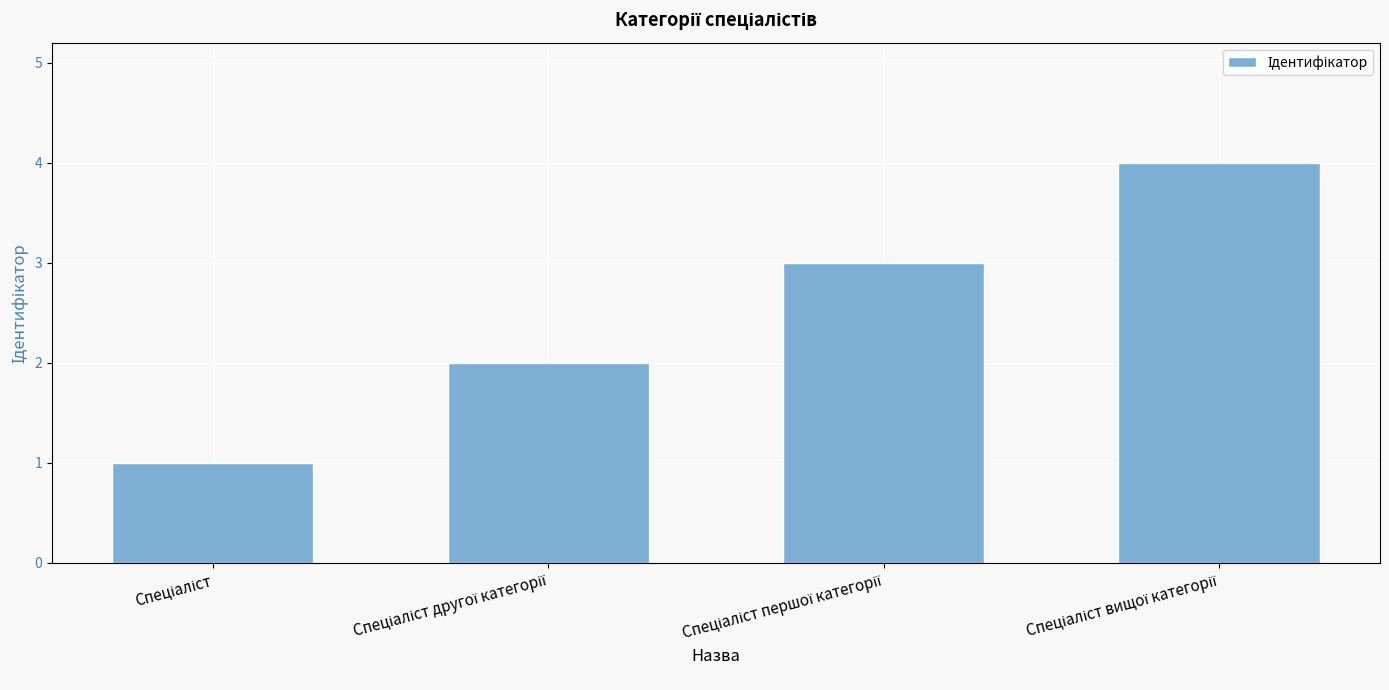

What is the maximum value shown in the chart?

4